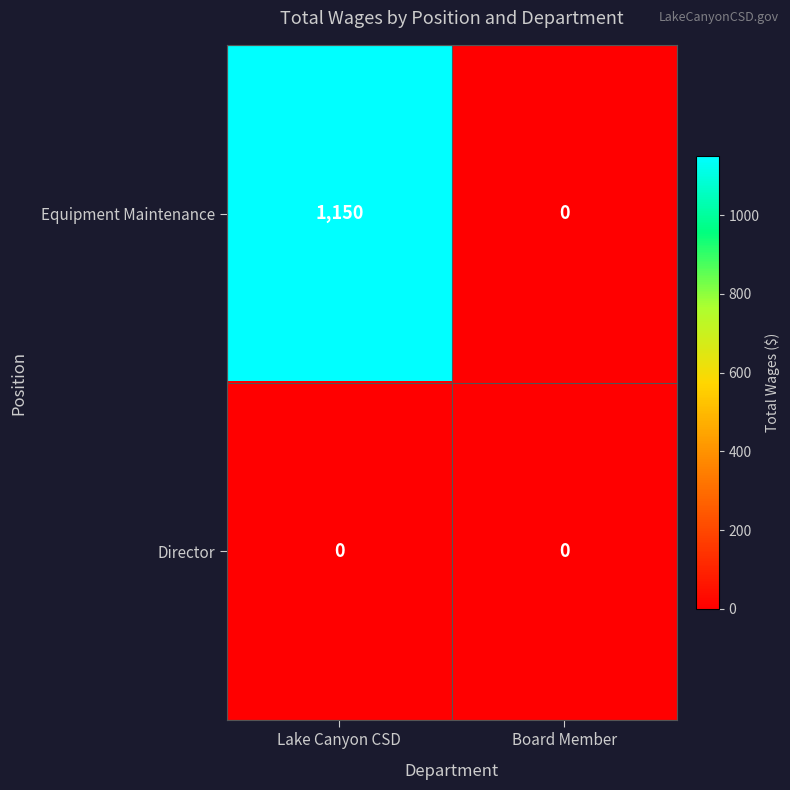

The Equipment Maintenance series shows -354 at Board Member. True or false?

False